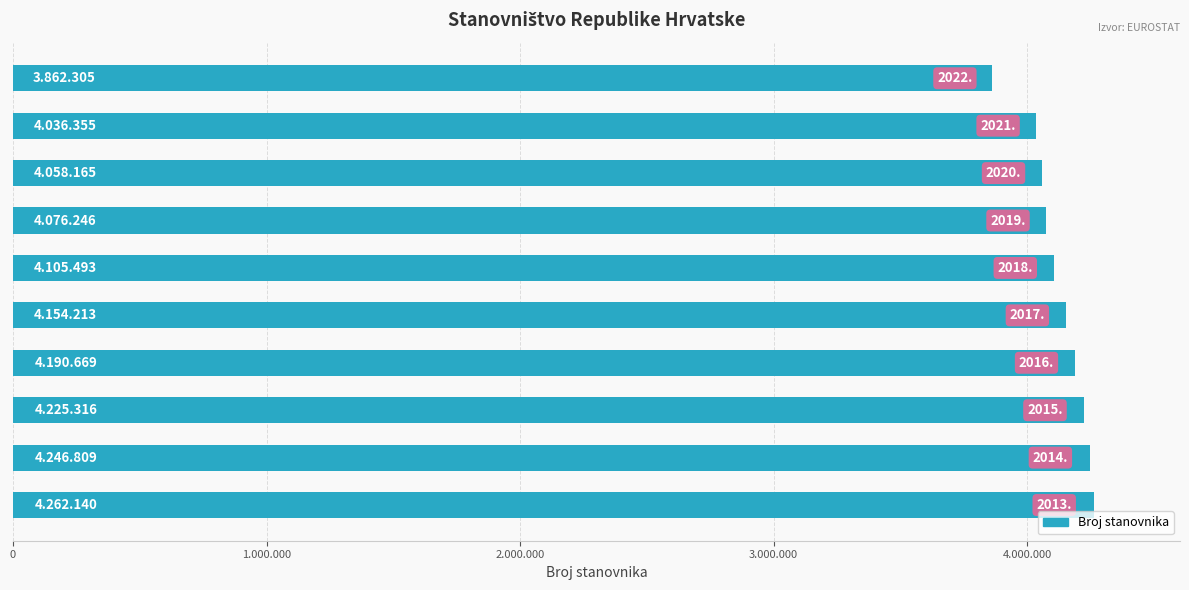

Are the bars horizontal?

Yes